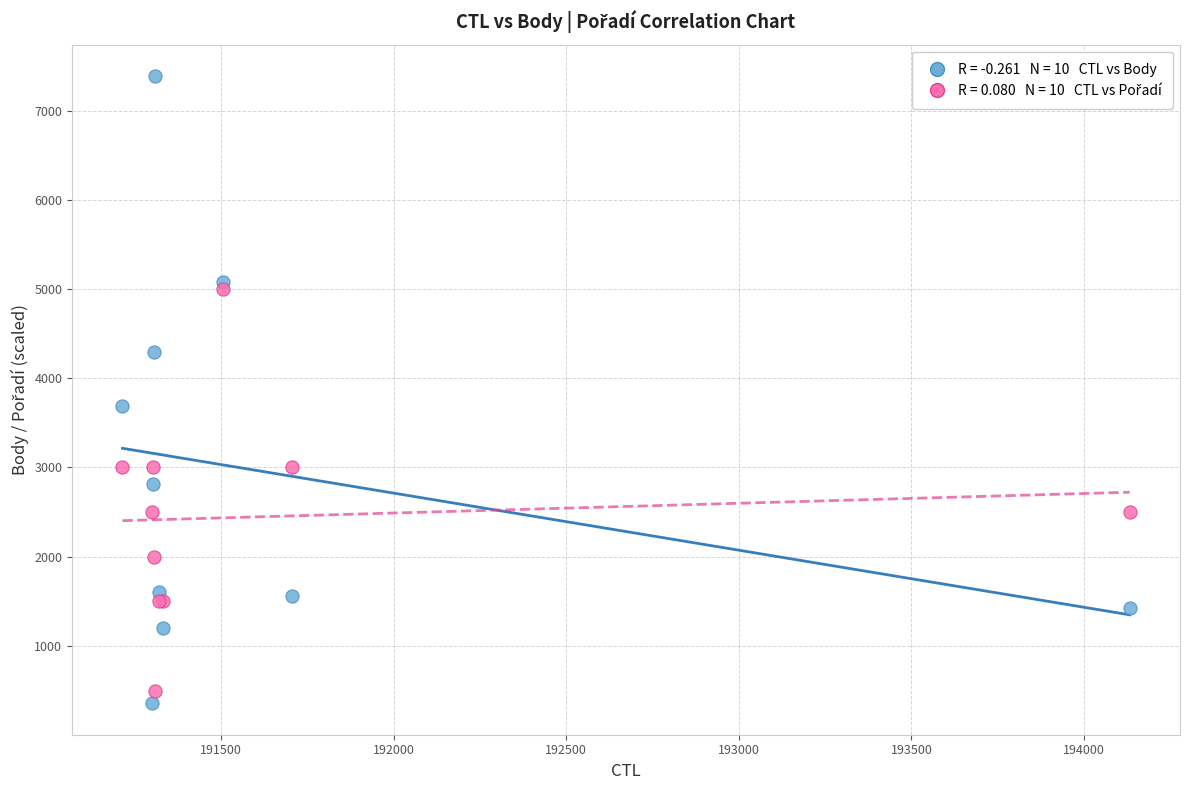

Across all series, what Y value is closest to 3871?

3689